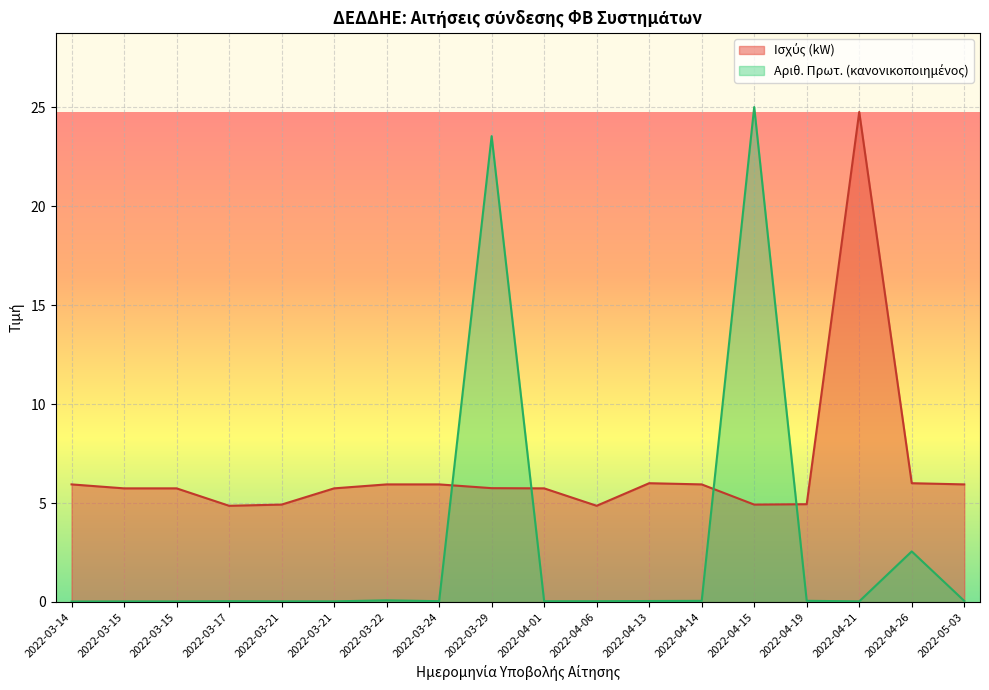

What is the value of the Ισχύς (kW) point at the 6th from the left?

4.9